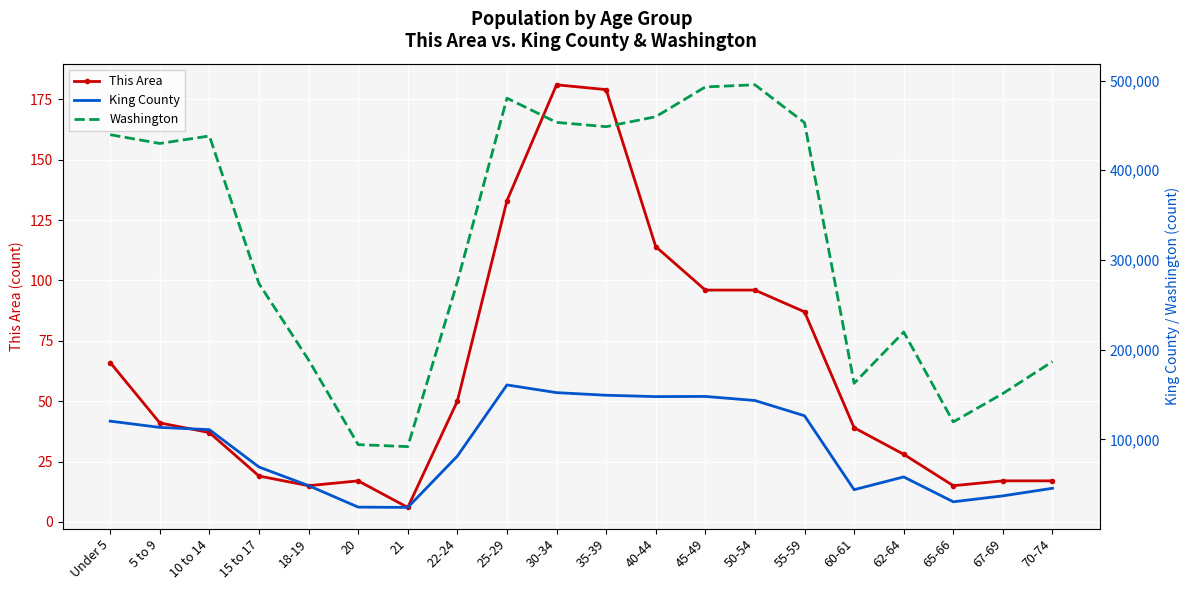

What is the sum of the Washington values at Under 5 and 15 to 17?

713244